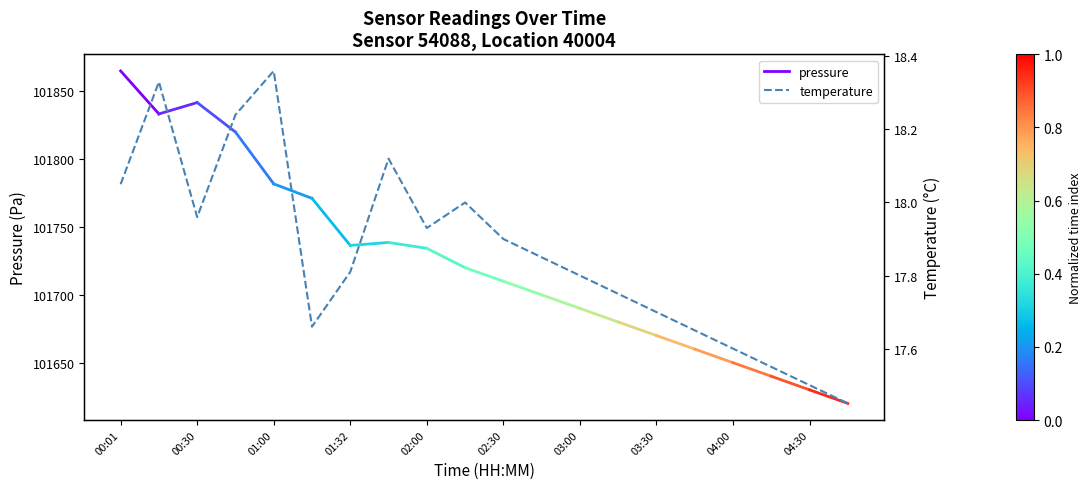

Reading left to right, what are all the values shown in this chart?

18.1	18.3	18.0	18.2	18.4	17.7	17.8	18.1	17.9	18.0	17.9	17.9	17.8	17.8	17.7	17.6	17.6	17.6	17.5	17.4